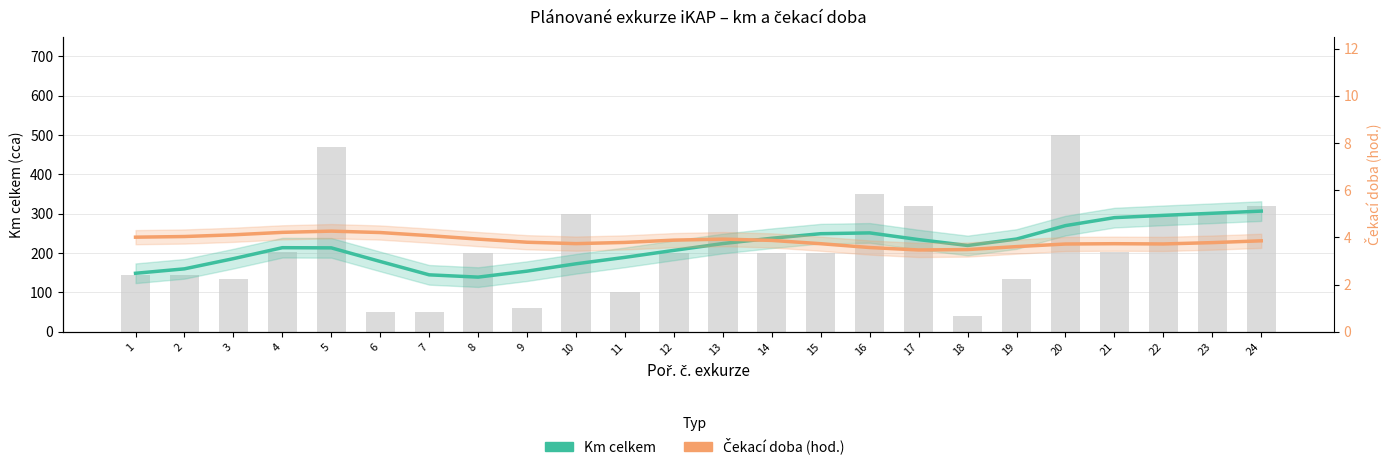

Between 4 and 20, which is larger?

20